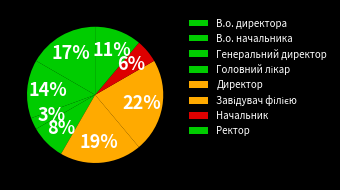

What percentage is the Начальник slice, to the nearest percent?

6%